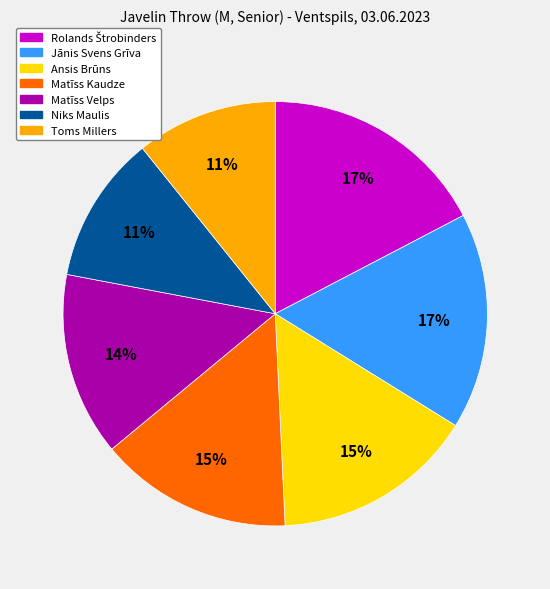

Approximately how many times larger is the value at Matīss Kaudze compared to Jānis Svens Grīva?

0.9